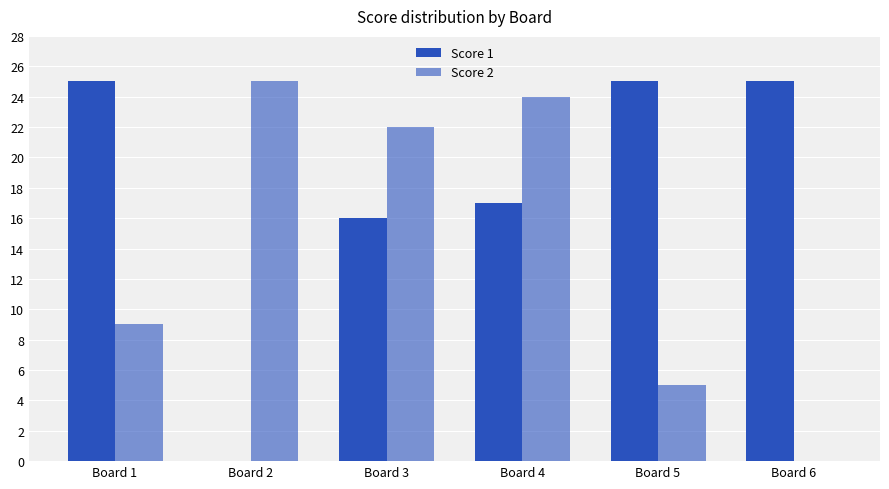

At which label does Score 1 reach its peak?

Board 1